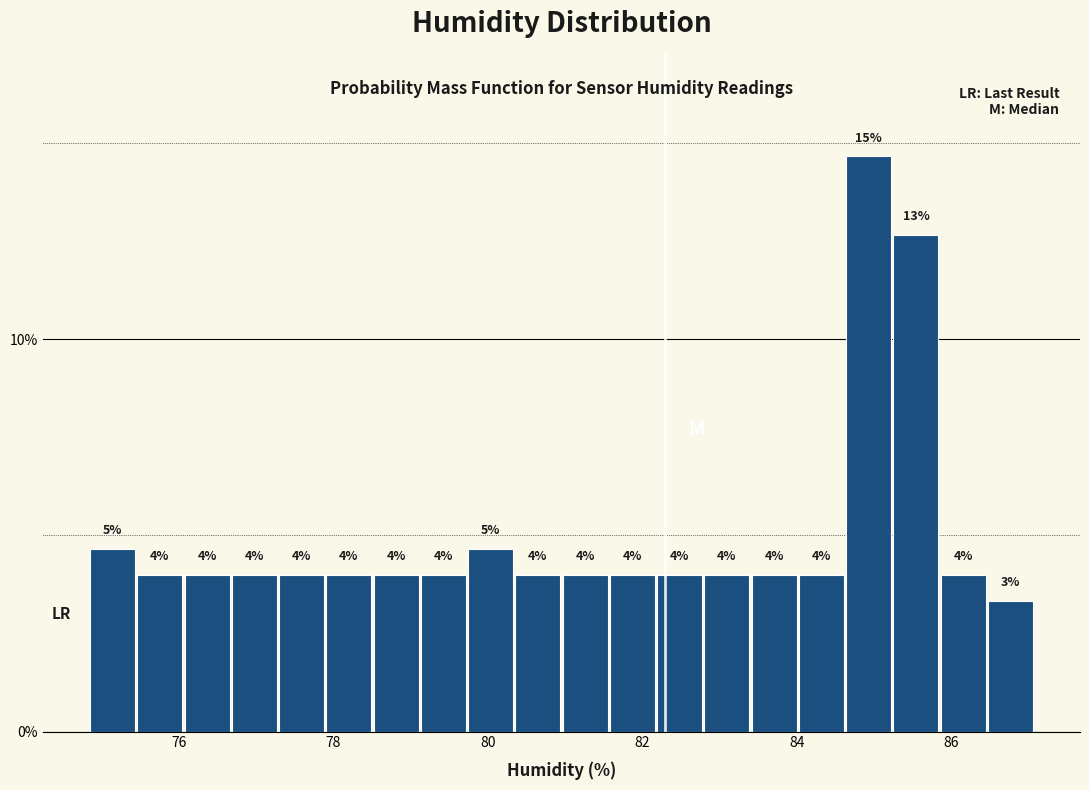

Around what value on the x-axis is the tallest bar? Give the approximate position of its centre, as read against the axis.

85.0